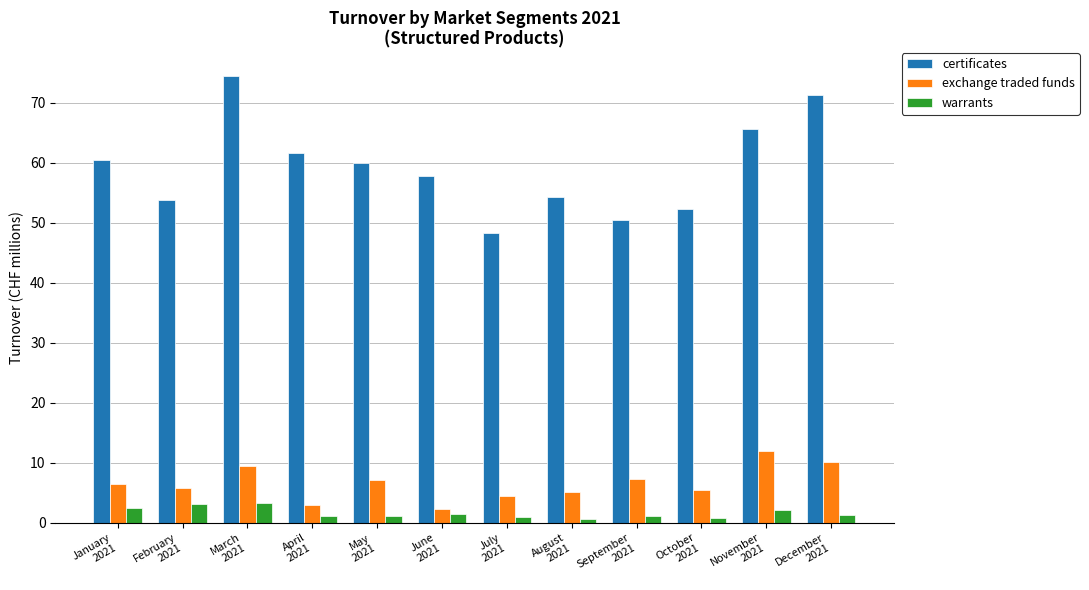

How many bars are there in total?

36